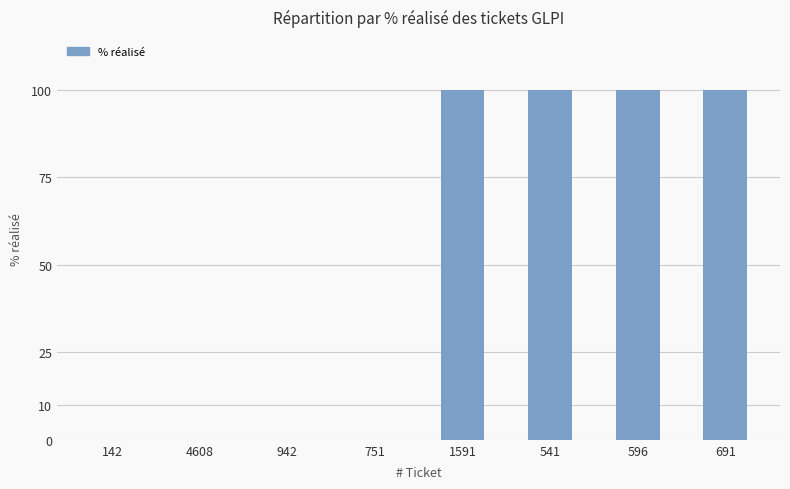

Reading right to left, what are all the values shown in this chart?

100	100	100	100	0	0	0	0